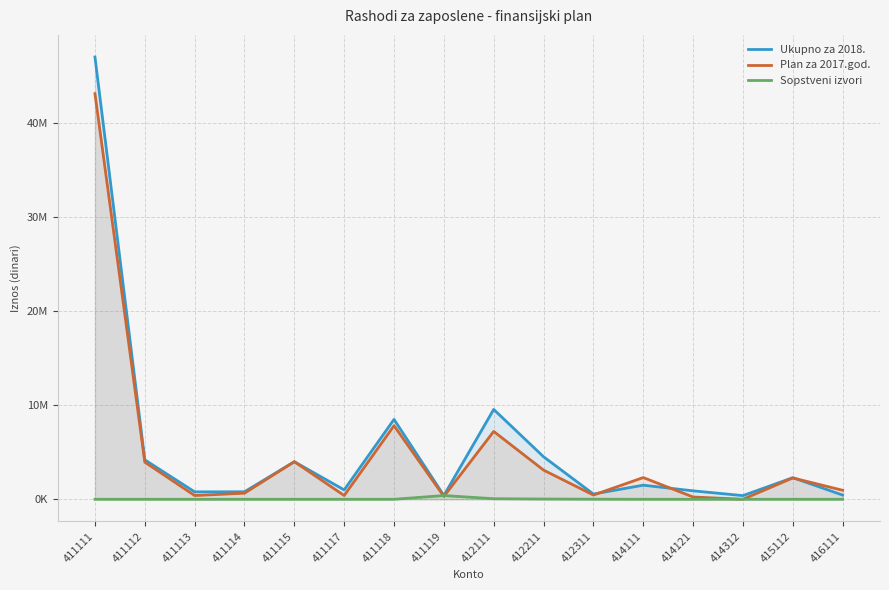

Between 411117 and 416111, which is larger?

411117